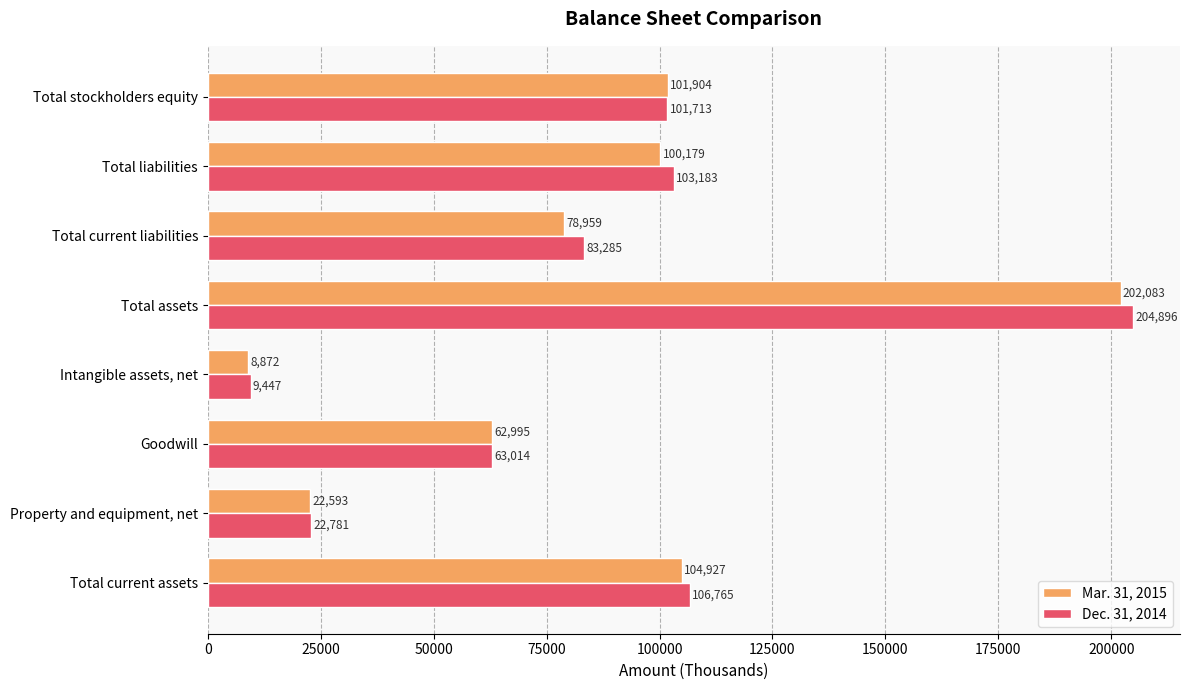

At which category is the sum across all series the highest?

Total assets